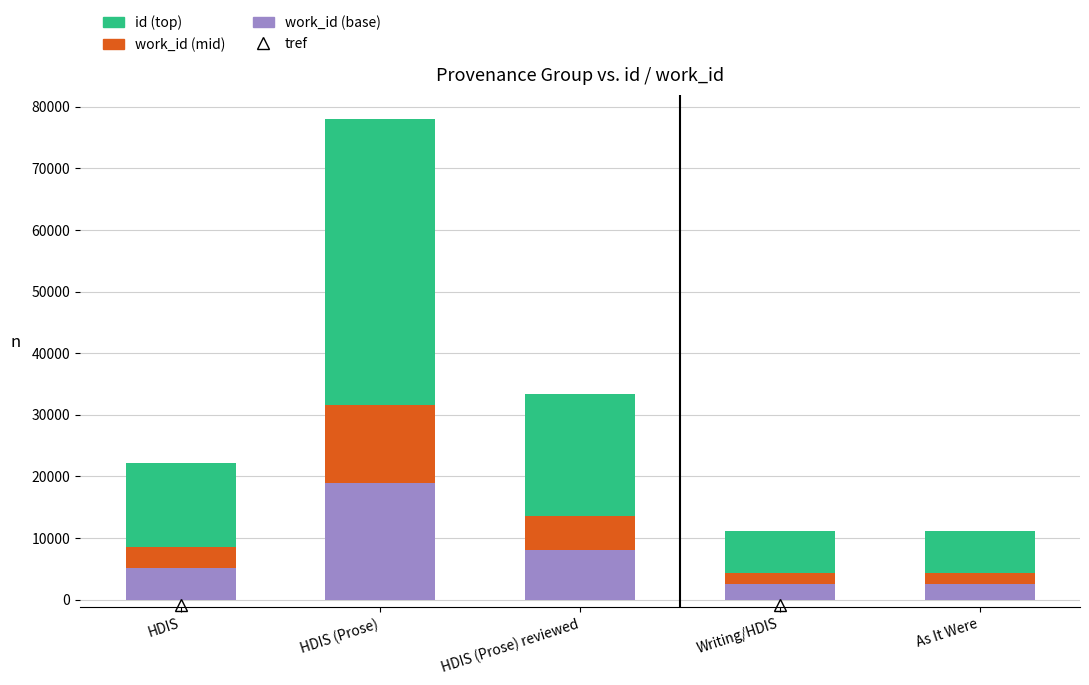

What is the difference between the maximum and second lowest values in the work_id (base) series?

16376.4